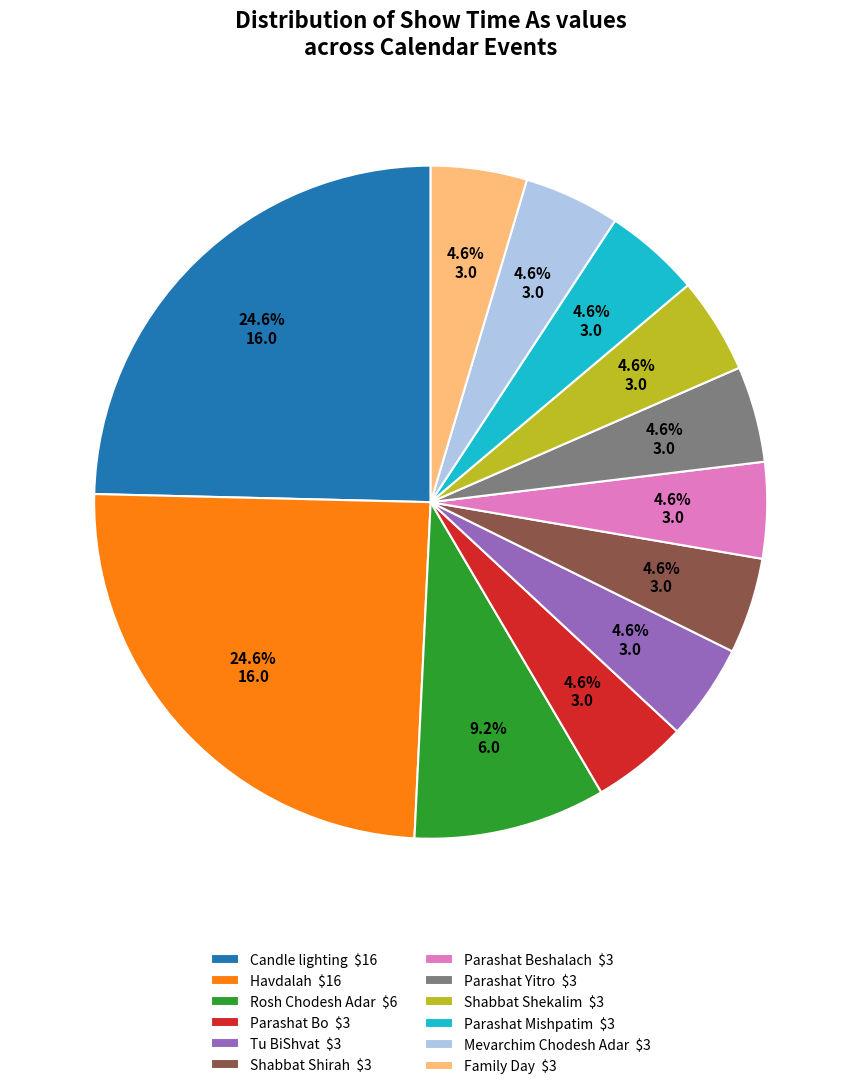

What portion of the pie excludes Family Day $3?

95.4%